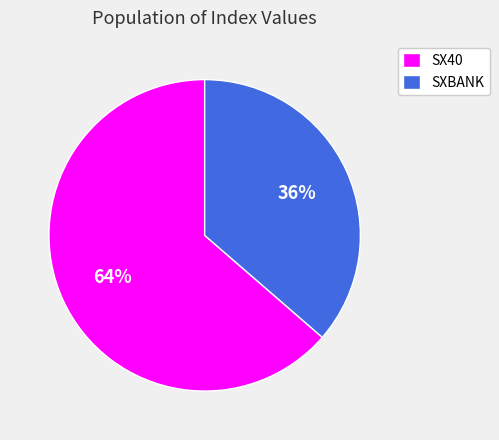

Do SX40 and SXBANK together represent more than half of the pie?

Yes